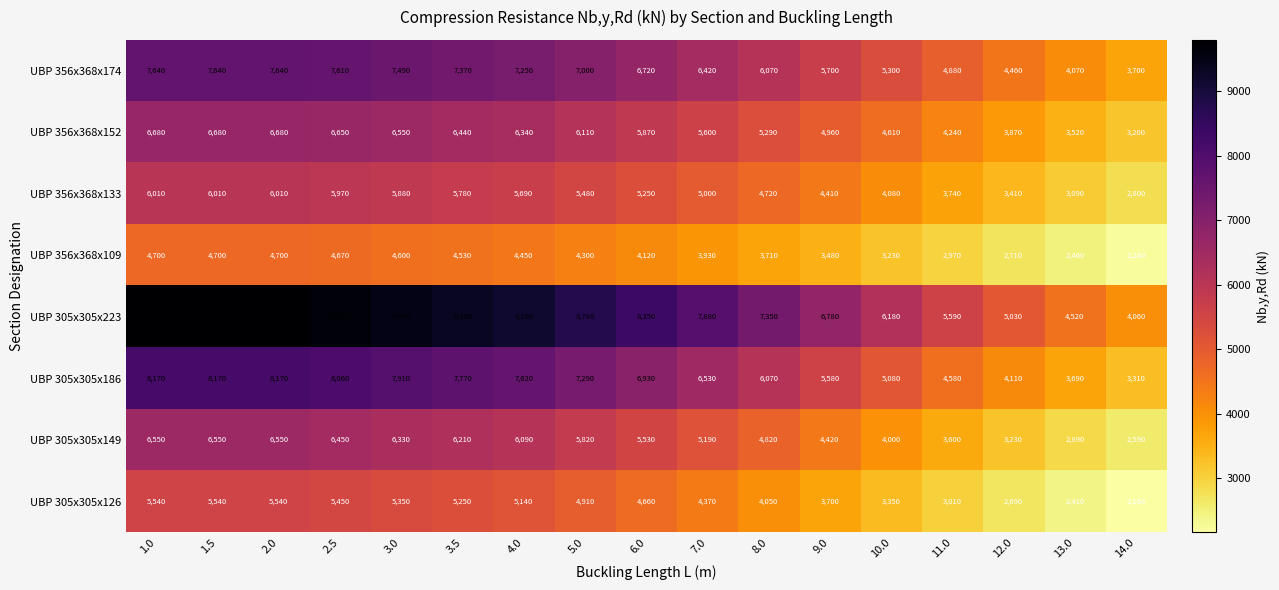

At which category does the chart reach its minimum across all series?

14.0